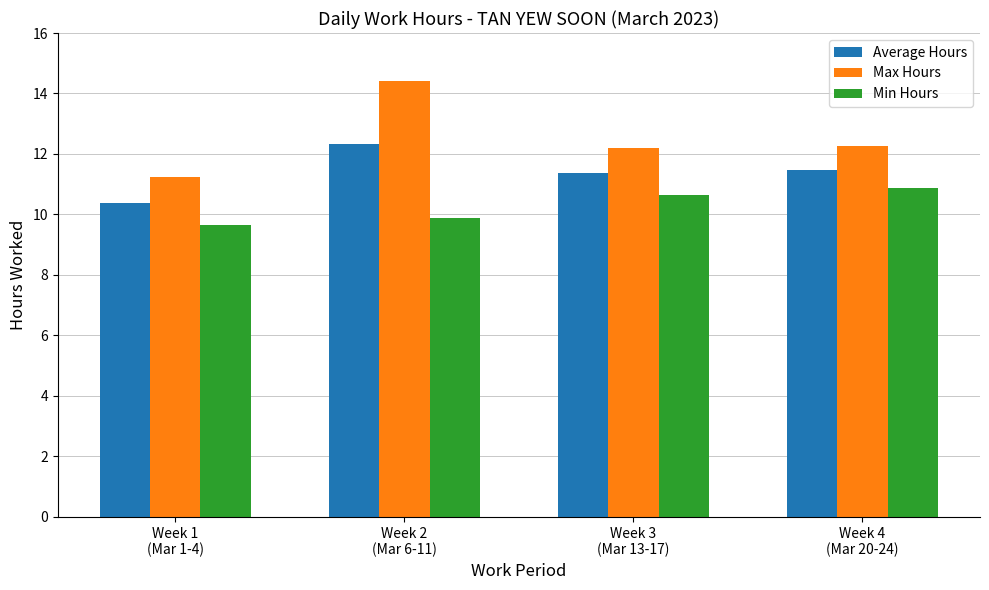

How many values in the Min Hours series are below 10?

2